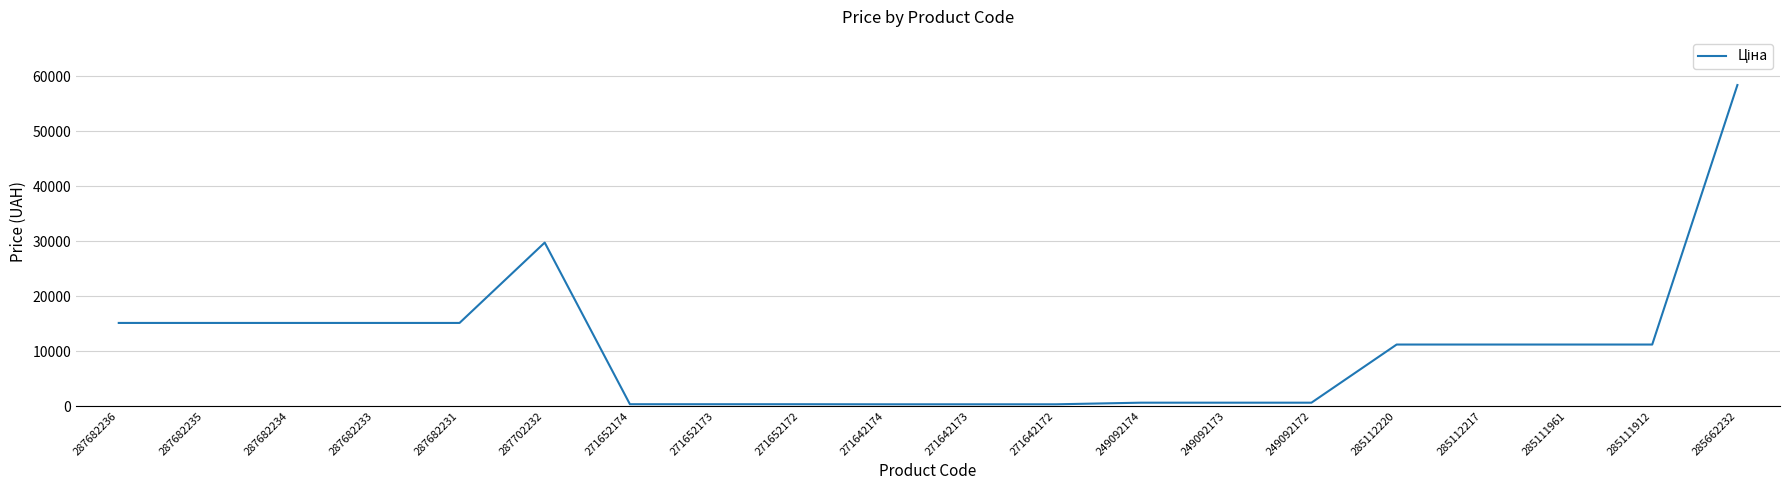

What is the sum of all values?

212242.8